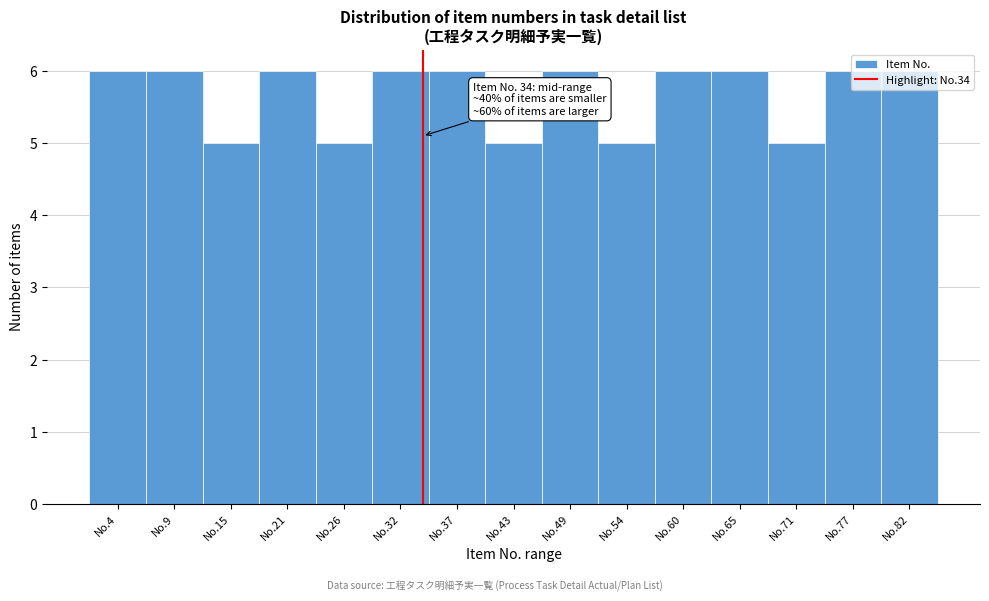

Which has a higher value, No.4 or No.43?

No.4